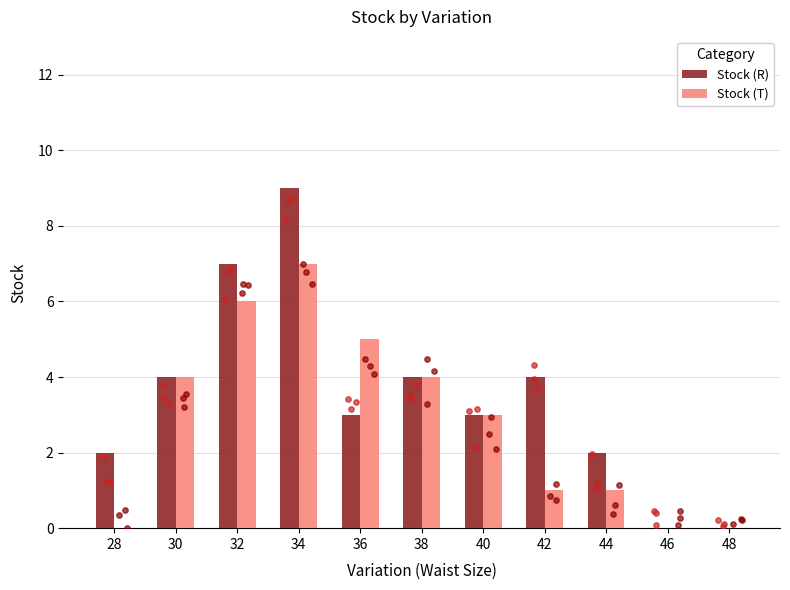

What are all the series names shown in the legend?

Stock (R), Stock (T)